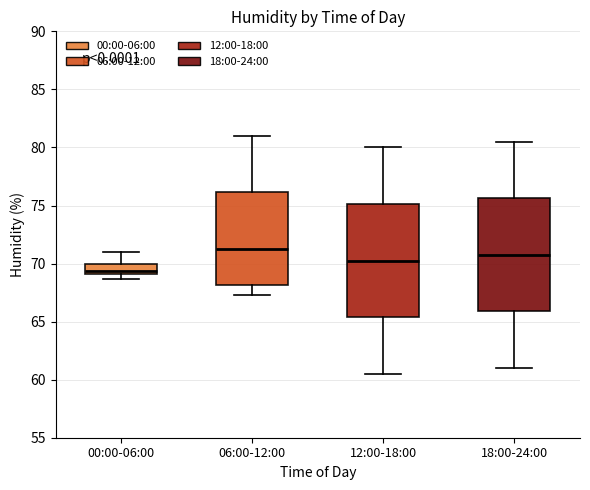

Which box has the highest median line?

06:00-12:00